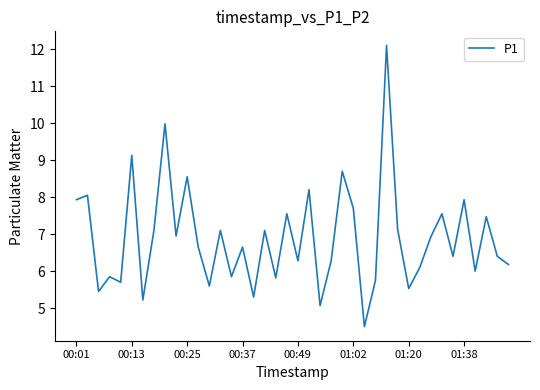

What is the difference between the maximum and minimum values?

7.6